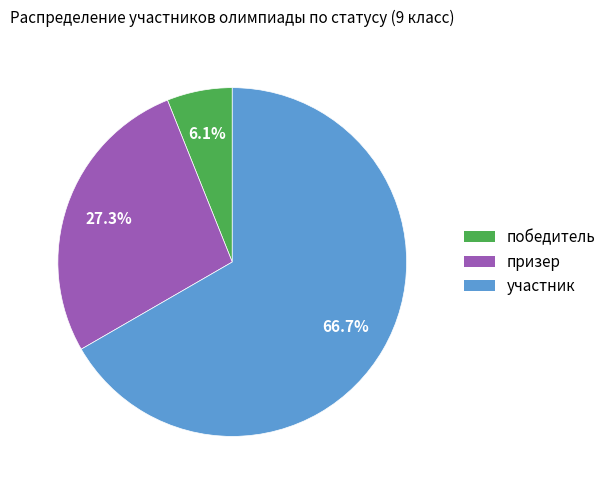

Rank the categories by value from lowest to highest.

победитель, призер, участник